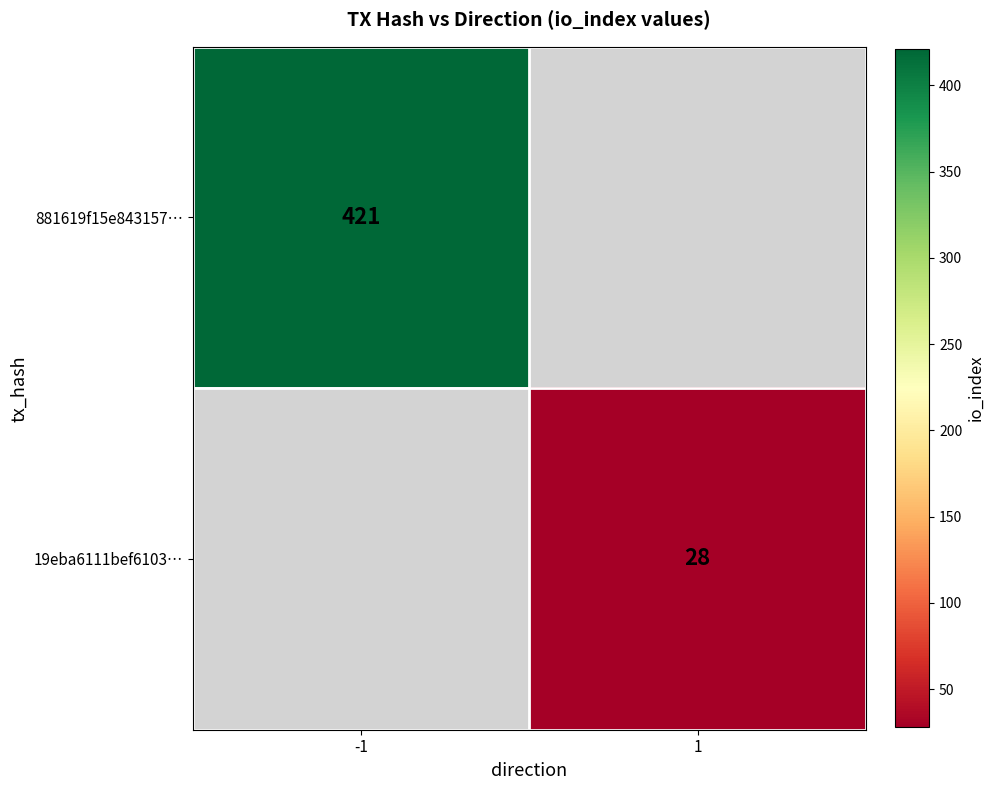

True or false: 881619f15e843157… has a value of 191 at -1.

False